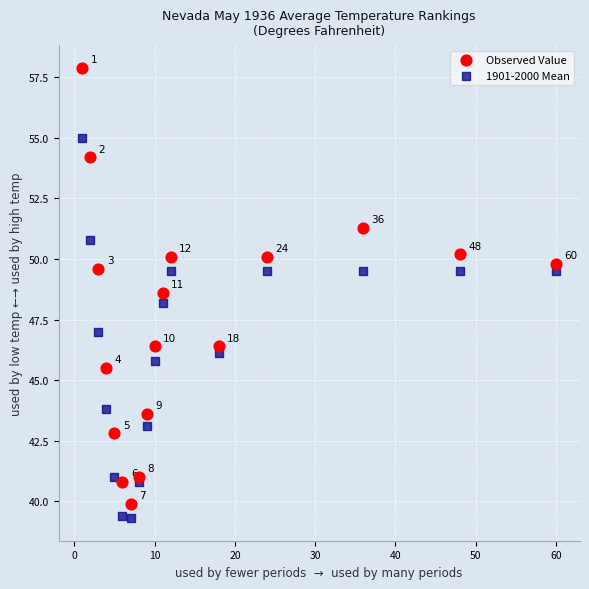

Which series contains the lowest Y value?

1901-2000 Mean